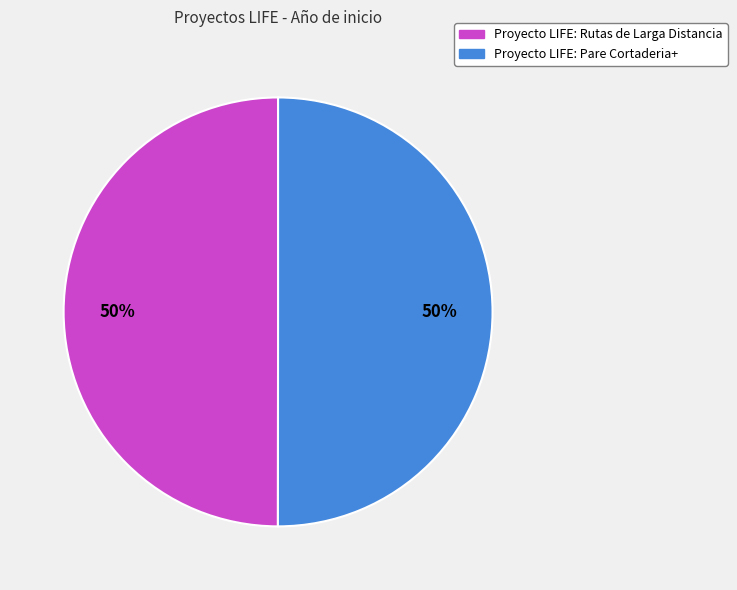

Combined, do Proyecto LIFE: Pare Cortaderia+ and Proyecto LIFE: Rutas de Larga Distancia account for over 50%?

Yes